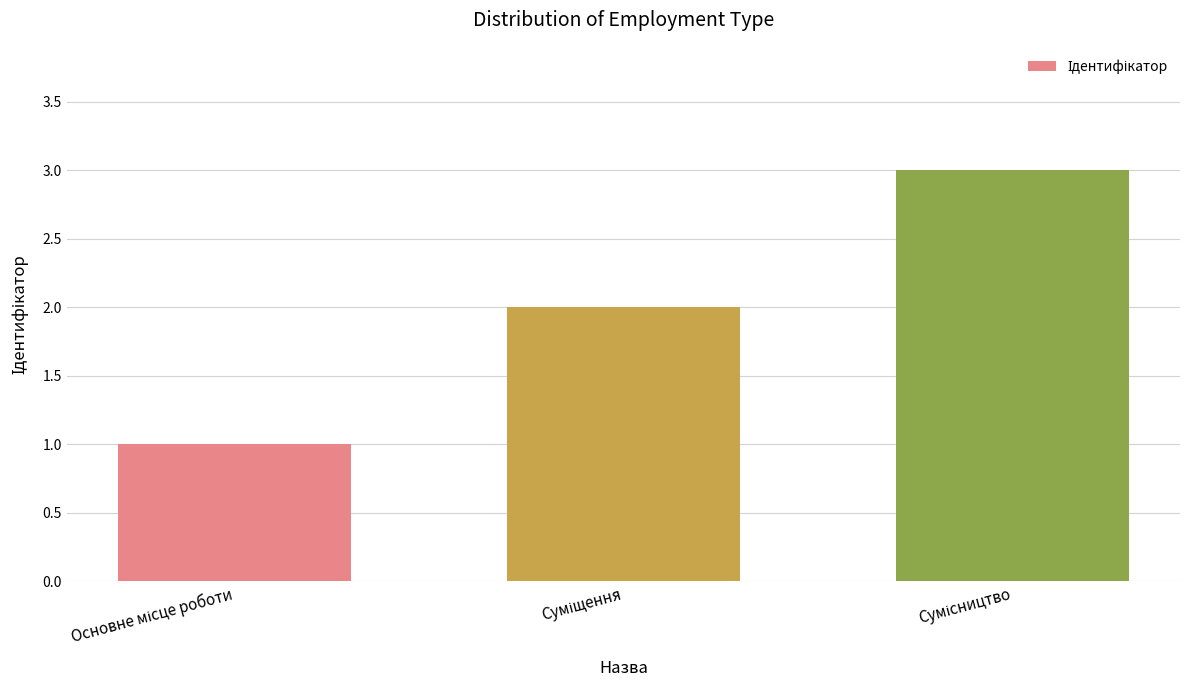

How many bars are there in total?

3